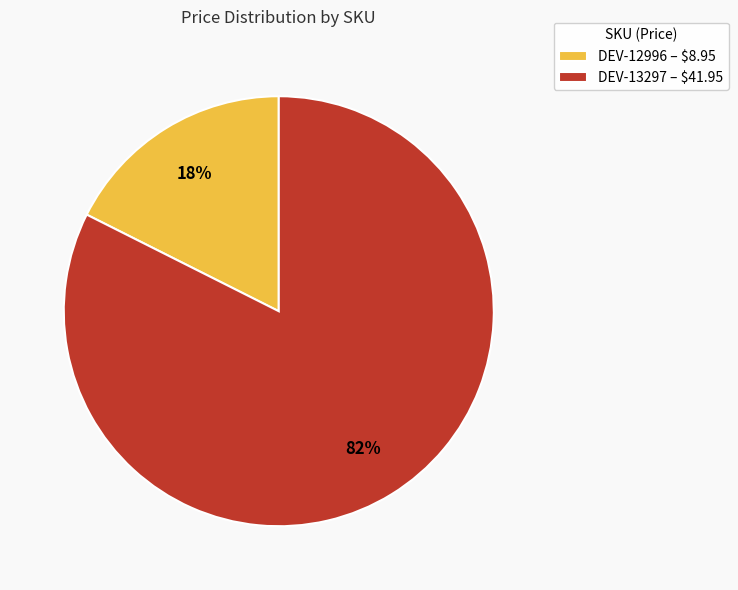

How many segments does this pie chart have?

2